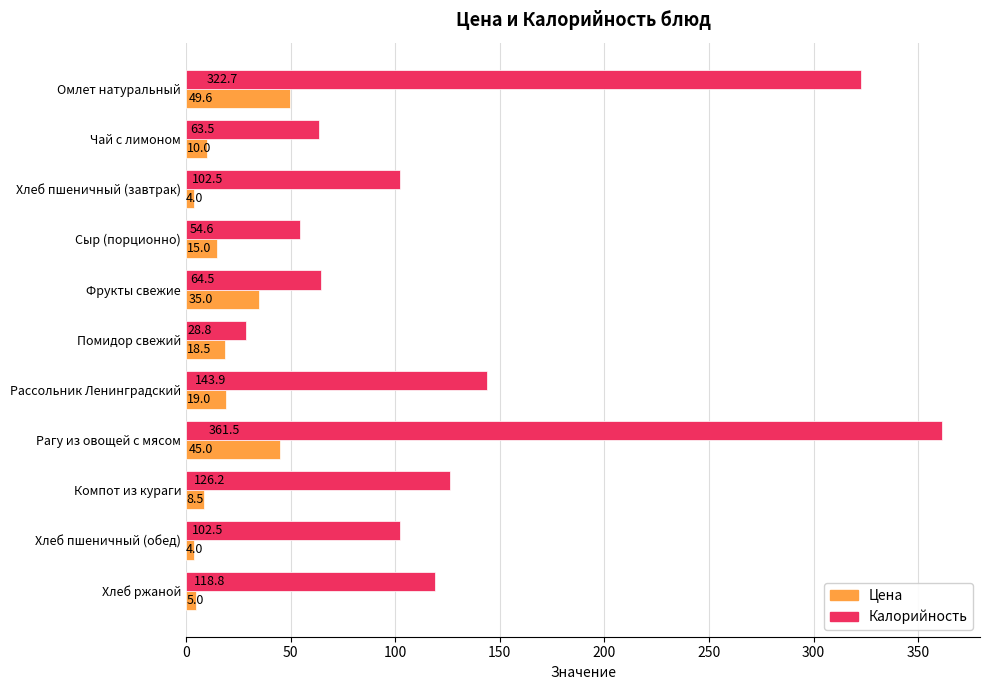

Which category has the highest value across all series?

Рагу из овощей с мясом